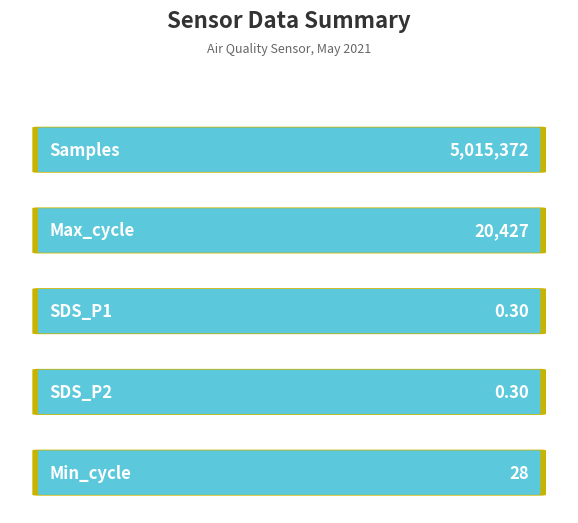

Which series changed the most between Samples and SDS_P2?

Samples